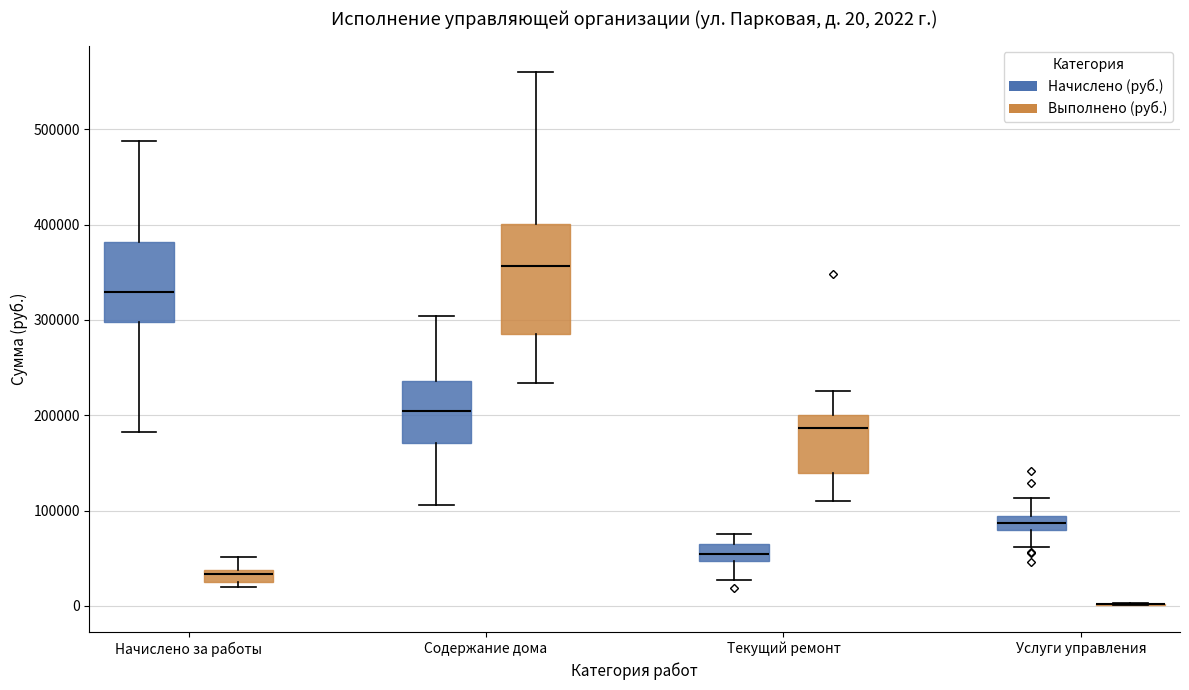

Comparing the boxes themselves (not the whiskers), which one is the tallest?

Содержание дома (Выполнено (руб.))